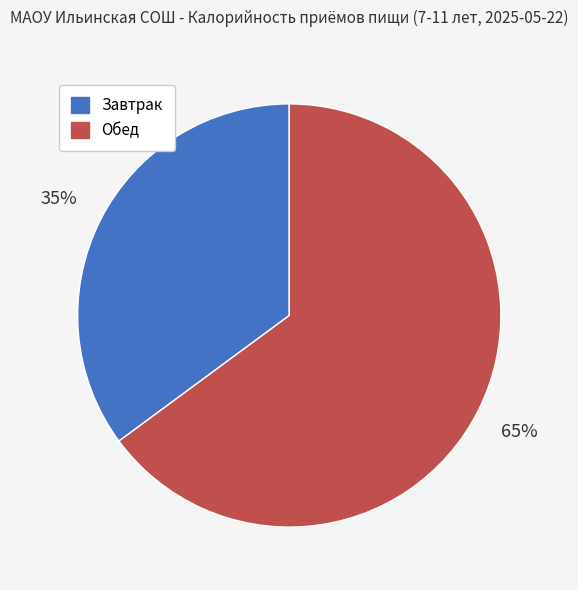

Which category has the biggest portion of the pie?

Обед